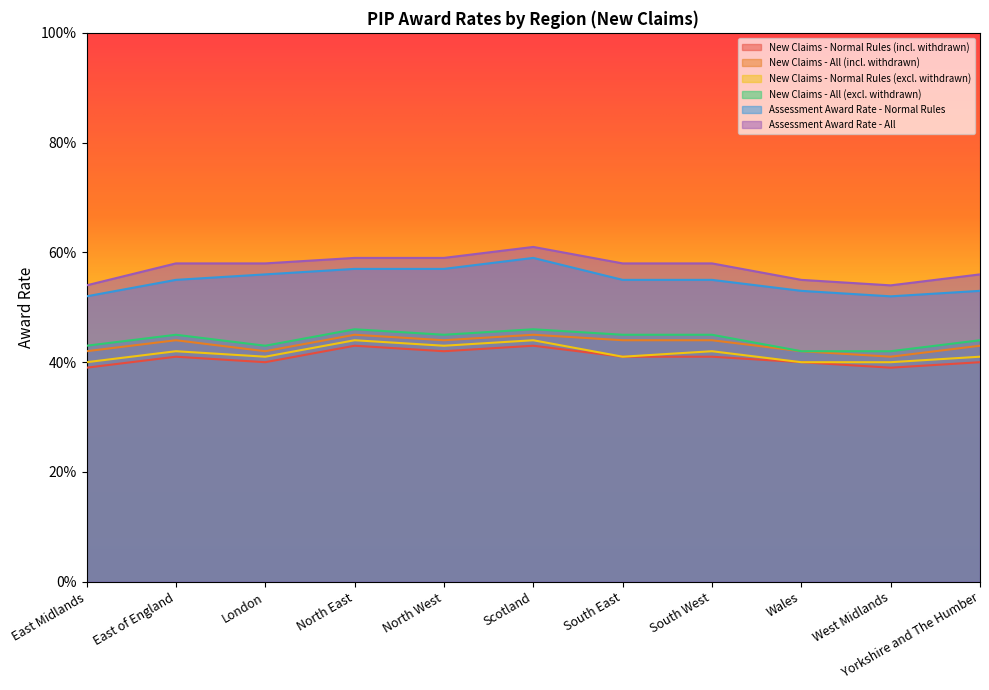

What is the difference between the maximum and minimum values in the Assessment Award Rate - All series?

0.1